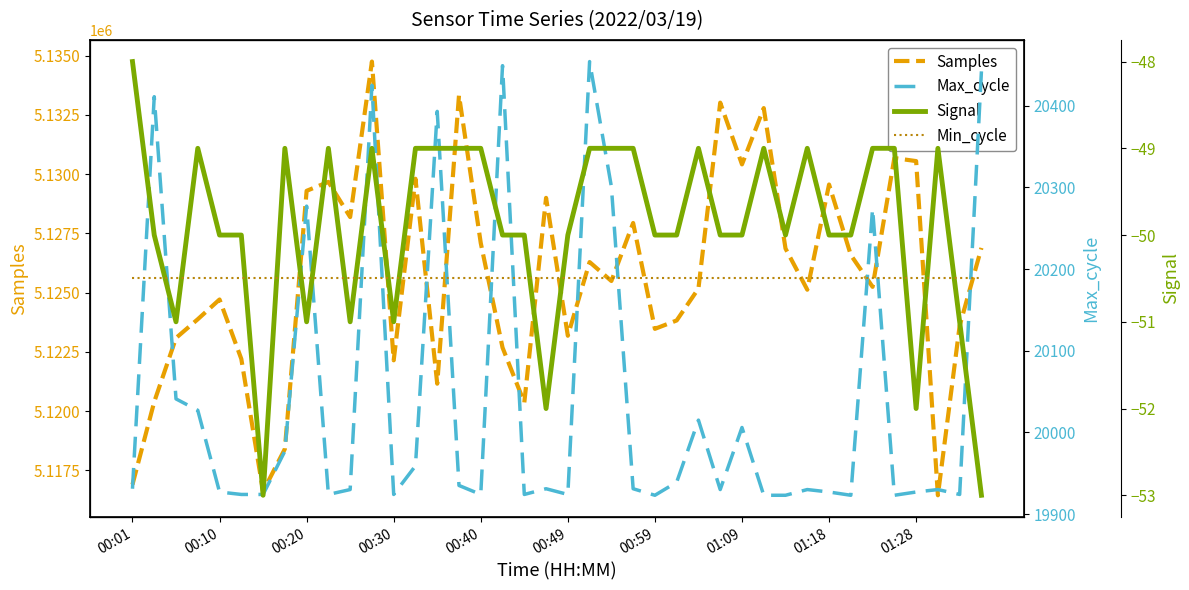

The value of Samples at 00:40 is 5127090. True or false?

True